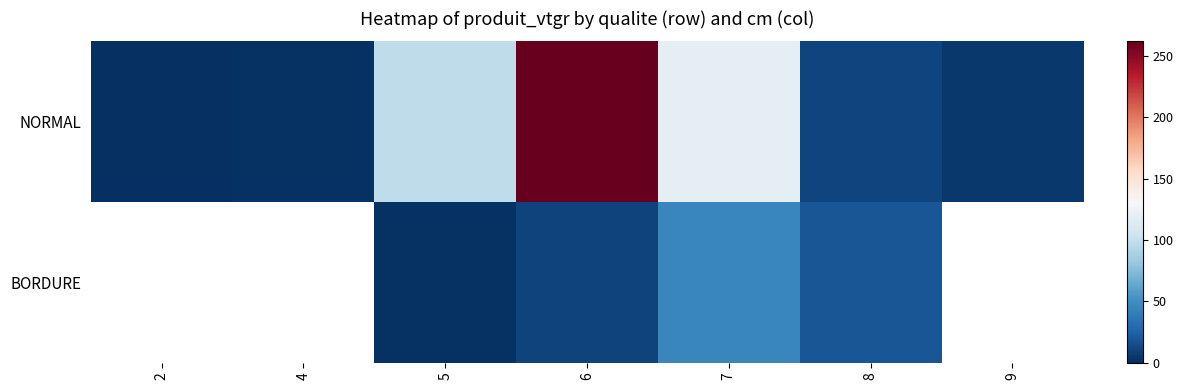

What is the approximate value of BORDURE at 7?

45.9